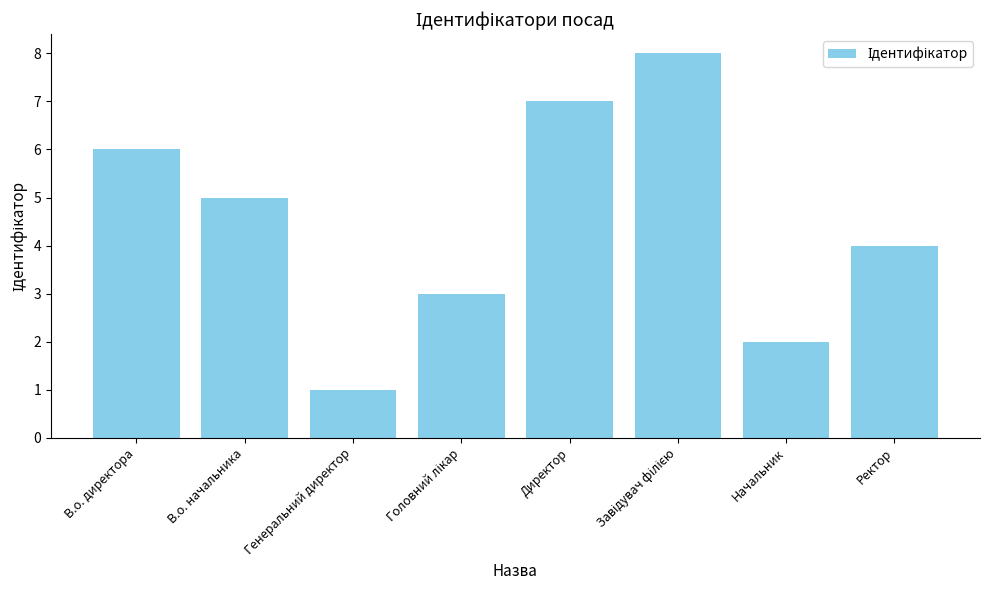

Count the number of data series in this chart.

1